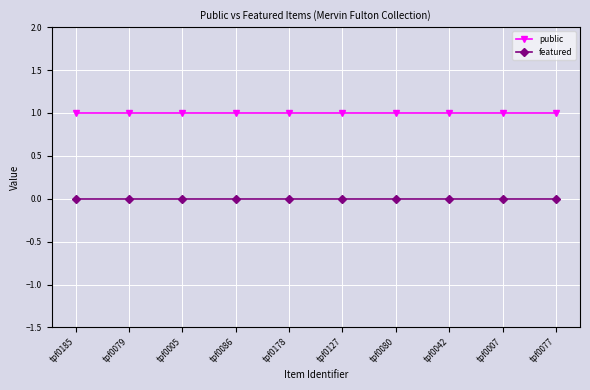

Reading left to right, list all the values displayed in this chart.

public: tpf0185=1	tpf0079=1	tpf0005=1	tpf0086=1	tpf0178=1	tpf0127=1	tpf0080=1	tpf0042=1	tpf0007=1	tpf0077=1
featured: tpf0185=0	tpf0079=0	tpf0005=0	tpf0086=0	tpf0178=0	tpf0127=0	tpf0080=0	tpf0042=0	tpf0007=0	tpf0077=0